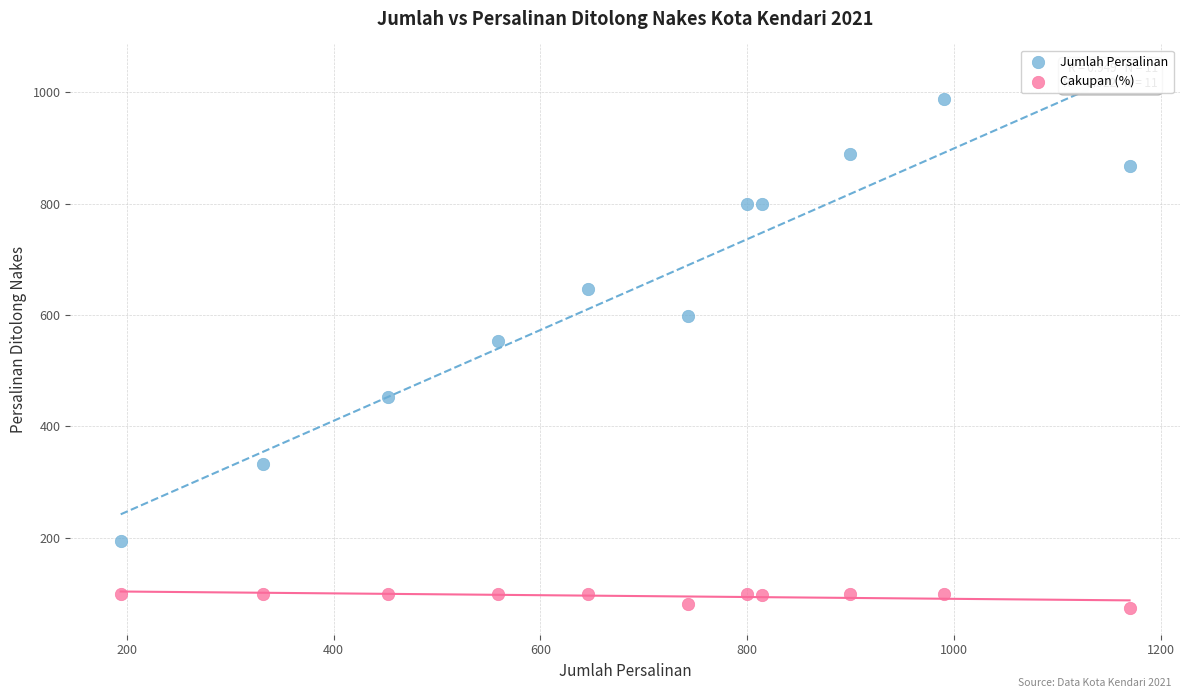

Which series has the widest spread of Y values?

Jumlah Persalinan